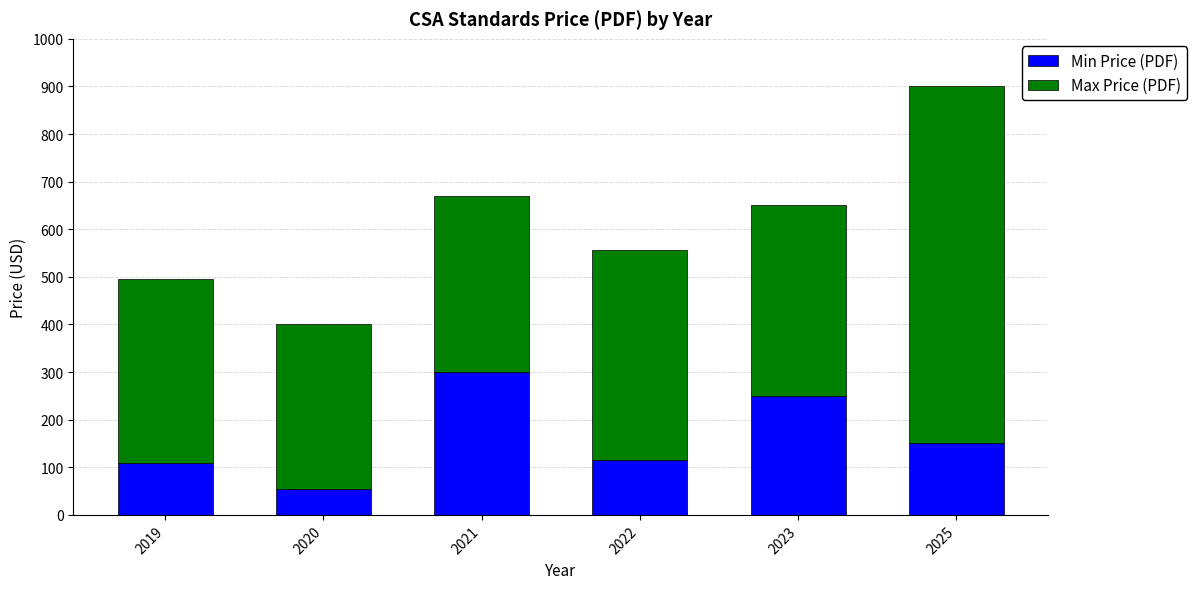

What is the value of the Min Price (PDF) bar at the 6th from the left?

150